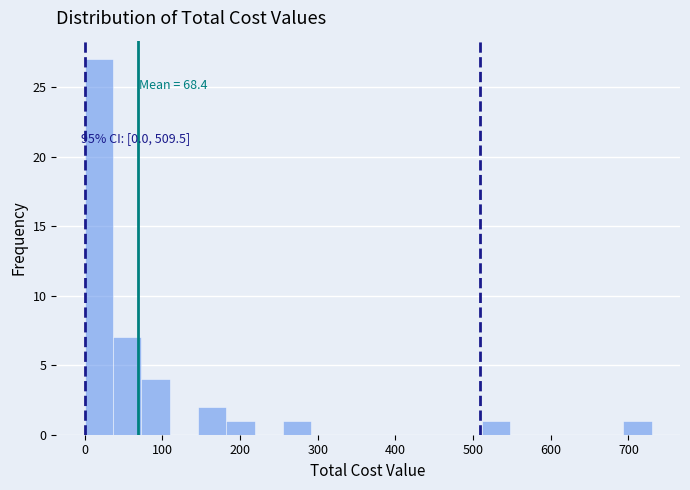

Read against the x-axis, roughly where is the centre of the tallest bar?

20